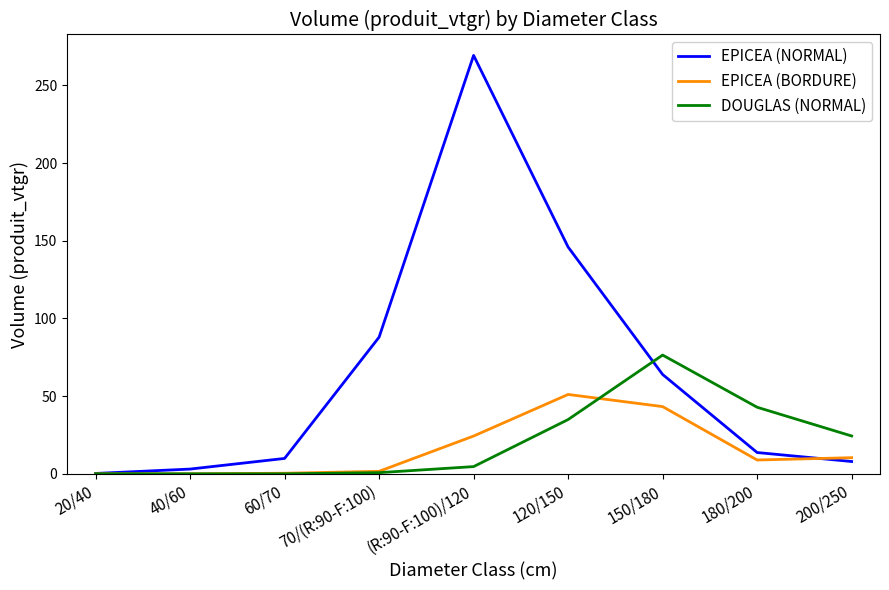

Is the value of EPICEA (BORDURE) at 200/250 greater than the value of DOUGLAS (NORMAL) at 20/40?

Yes